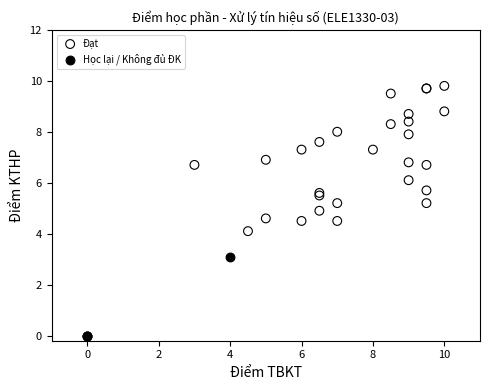

Which series reaches the minimum Y coordinate?

Học lại / Không đủ ĐK